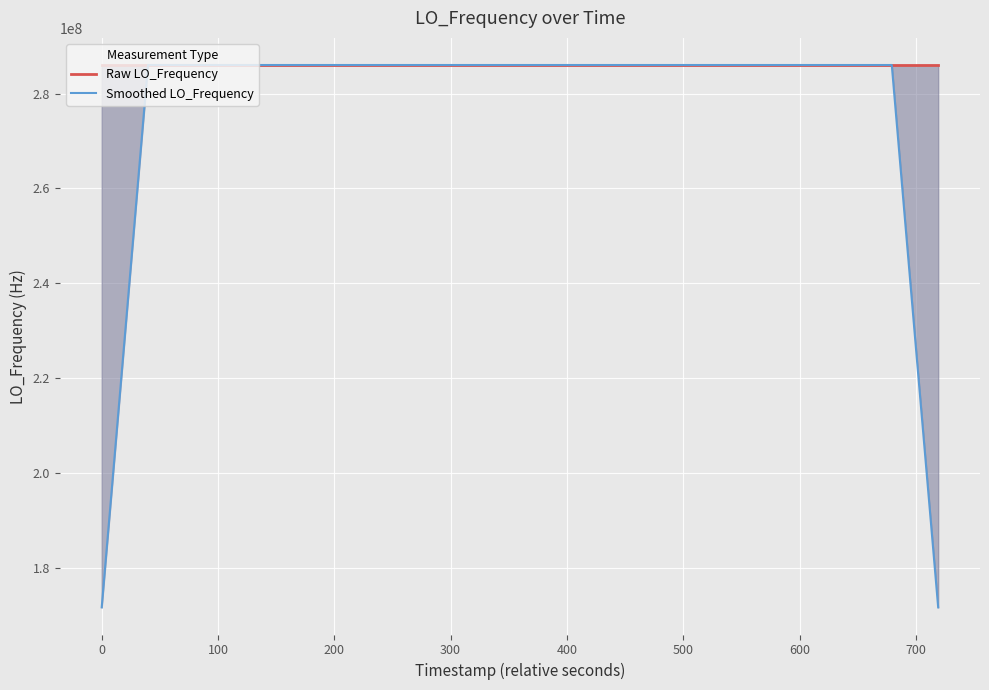

Reading left to right, list all the values displayed in this chart.

Raw LO_Frequency: 286046997.0	286047000.5	286047000.8	286046998.3	286047000.0	286047000.3	286047000.4	286047000.9	286046998.1	286047001.0	286047000.4	286047000.7	286047000.7	286046998.9	286046998.9	286046999.9	286047000.3	286047000.9	286046999.1	286047001.1	286046999.3	286046998.6	286047000.4	286047000.7	286046998.7	286047000.6	286046998.5	286046998.5	286047001.4	286047002.4	286046999.0	286046998.1	286047002.5	286046998.3	286047002.4	286046998.6	286047000.6	286046998.5	286047000.1	286046999.7
Smoothed LO_Frequency: 171628199.7	228837599.3	286046999.3	286047000.0	286047000.0	286047000.0	286046999.9	286047000.1	286047000.2	286047000.2	286047000.2	286047000.3	286046999.9	286046999.8	286046999.7	286046999.8	286046999.8	286047000.3	286047000.1	286046999.8	286046999.7	286047000.0	286046999.5	286046999.8	286046999.8	286046999.4	286046999.5	286047000.3	286047000.0	286046999.9	286047000.7	286047000.1	286047000.1	286047000.0	286047000.5	286046999.7	286047000.0	286046999.5	228837599.8	171628199.7